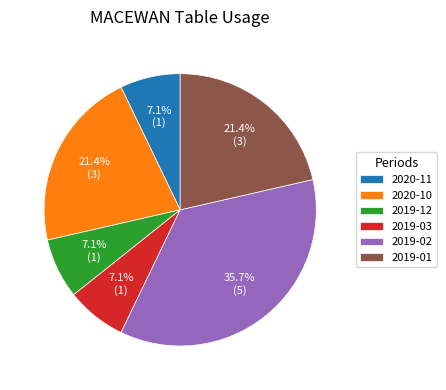

How many segments does this pie chart have?

6